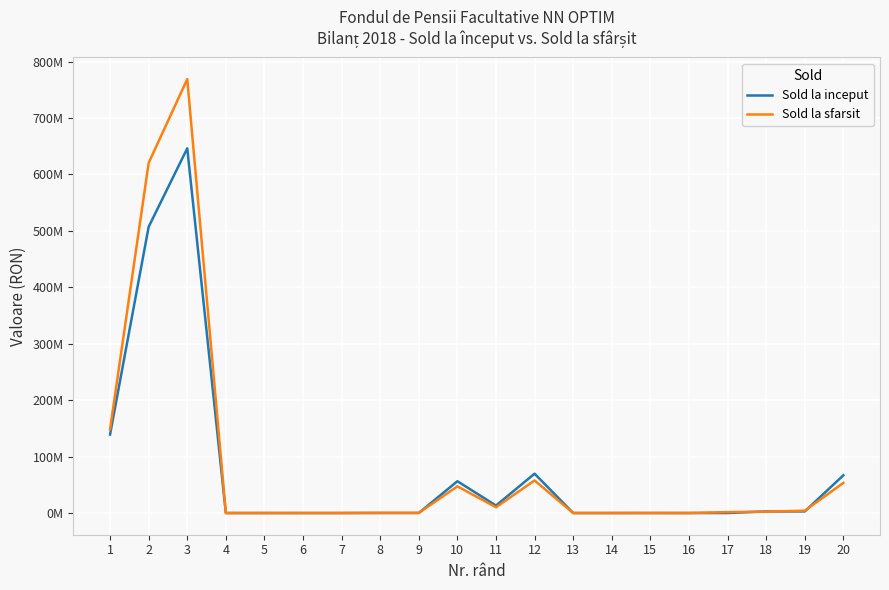

At which category does Sold la inceput reach its first local peak?

3